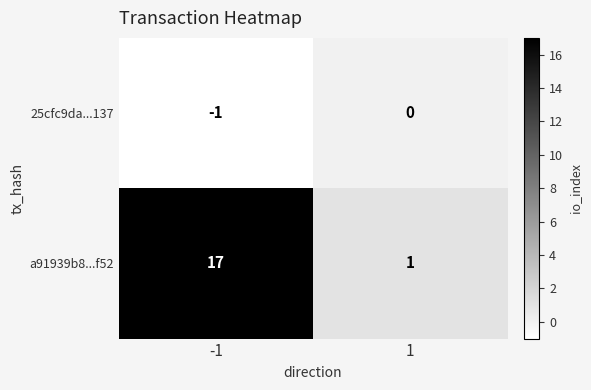

True or false: a91939b8...f52 has a value of 0 at 1.

False